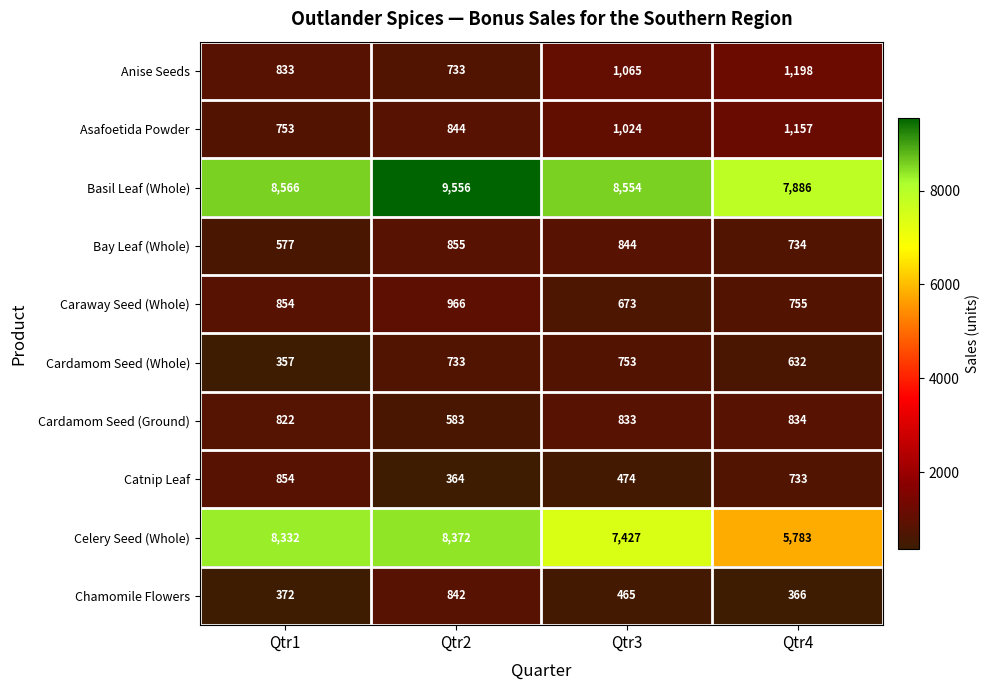

True or false: Anise Seeds has a value of 1280 at Qtr2.

False